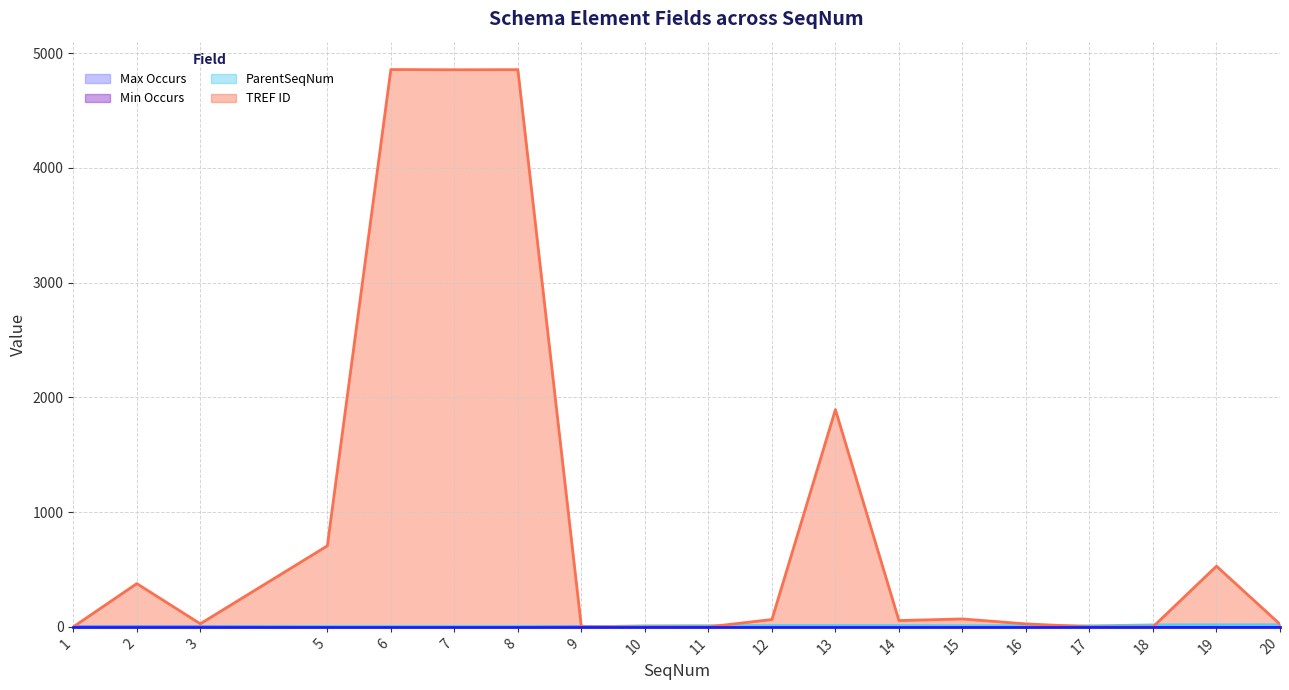

Reading right to left, extract all data points from this chart.

Max Occurs: 20=1	19=1	18=1	17=0	16=1	15=1	14=1	13=1	12=1	11=1	10=0	9=0	8=1	7=1	6=1	5=1	3=1	2=1	1=0
Min Occurs: 20=1	19=1	18=1	17=0	16=0	15=1	14=1	13=1	12=1	11=1	10=0	9=0	8=0	7=0	6=0	5=0	3=1	2=1	1=0
ParentSeqNum: 20=18	19=18	18=17	17=9	16=10	15=10	14=11	13=11	12=11	11=10	10=9	9=0	8=4	7=4	6=4	5=4	3=1	2=1	1=0
TREF ID: 20=23	19=529	18=0	17=0	16=26	15=69	14=55	13=1893	12=64	11=0	10=0	9=0	8=4855	7=4854	6=4856	5=706	3=27	2=377	1=0